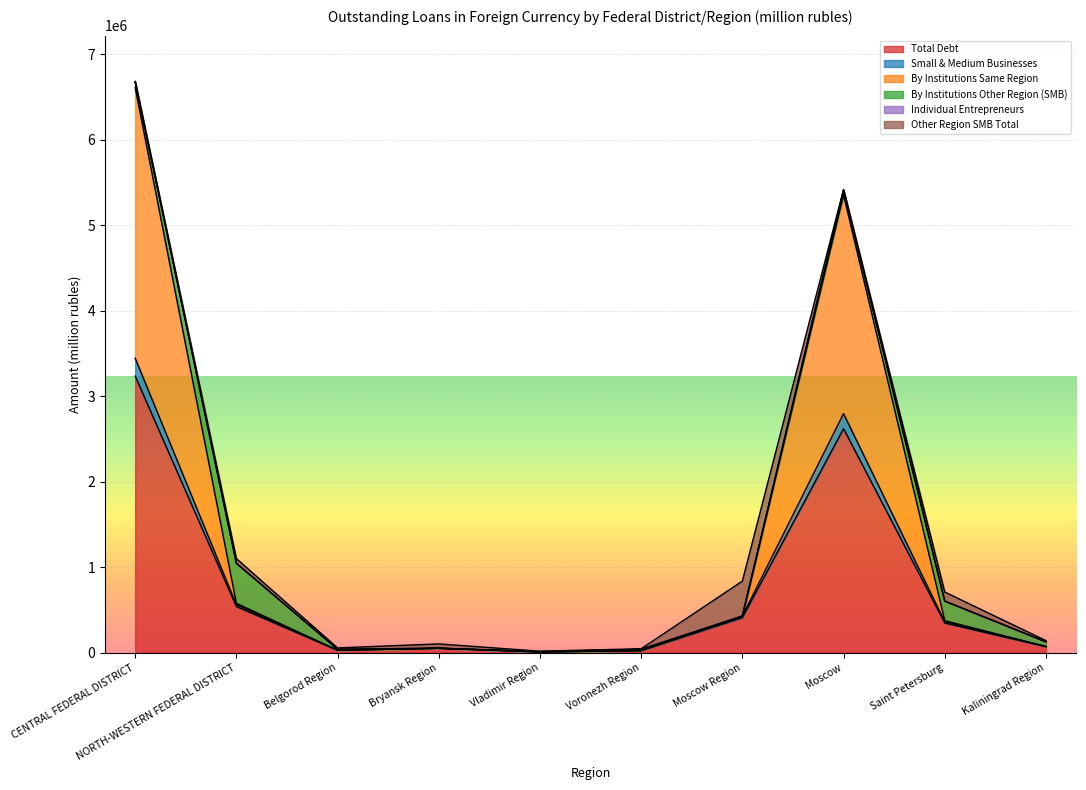

The value of Total Debt at Moscow Region is 409165. True or false?

True